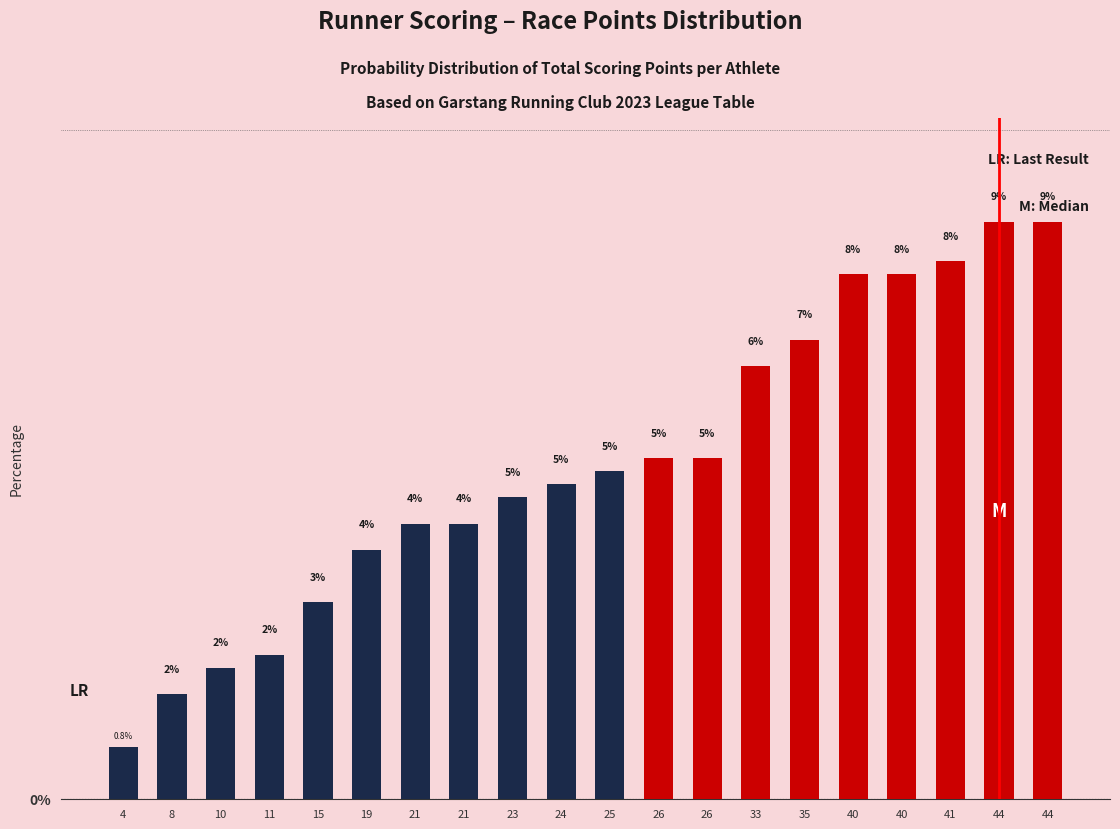

What is the sum of all values?

100.0